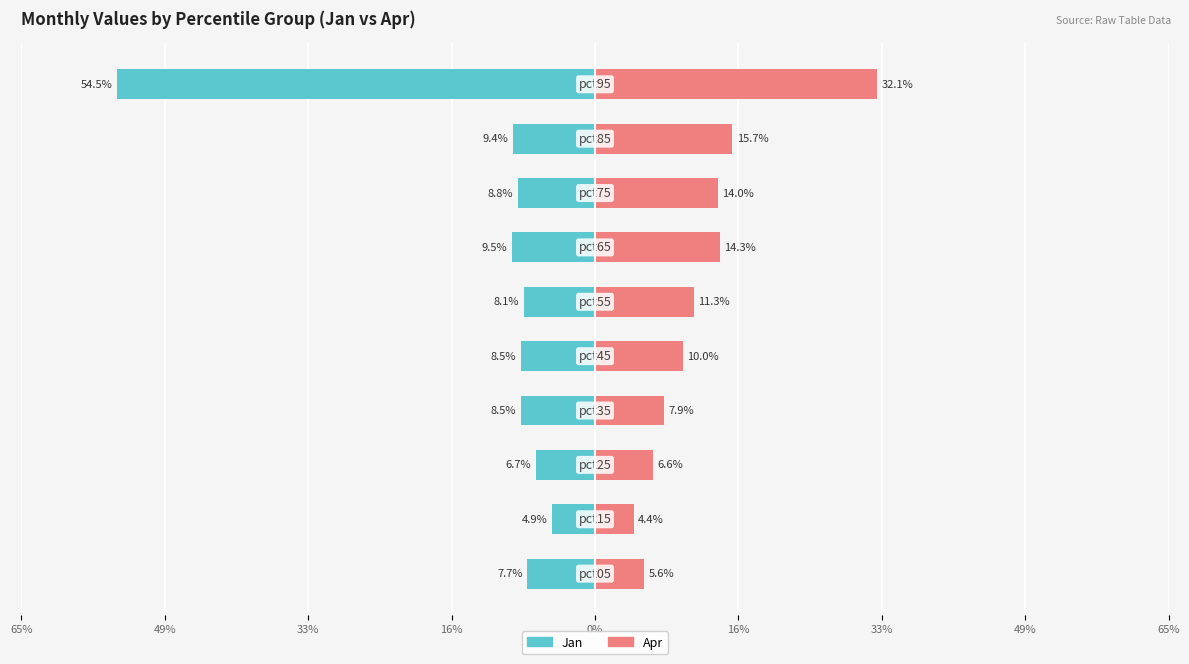

How many bars are there in each group?

2